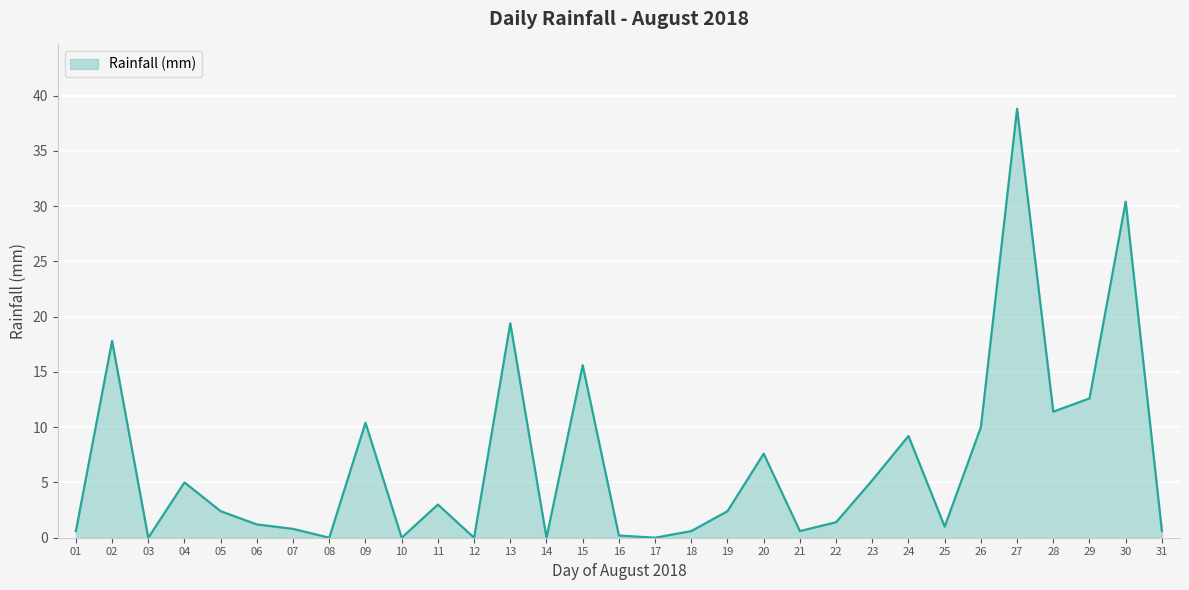

What is the difference between the maximum and minimum values?

38.8